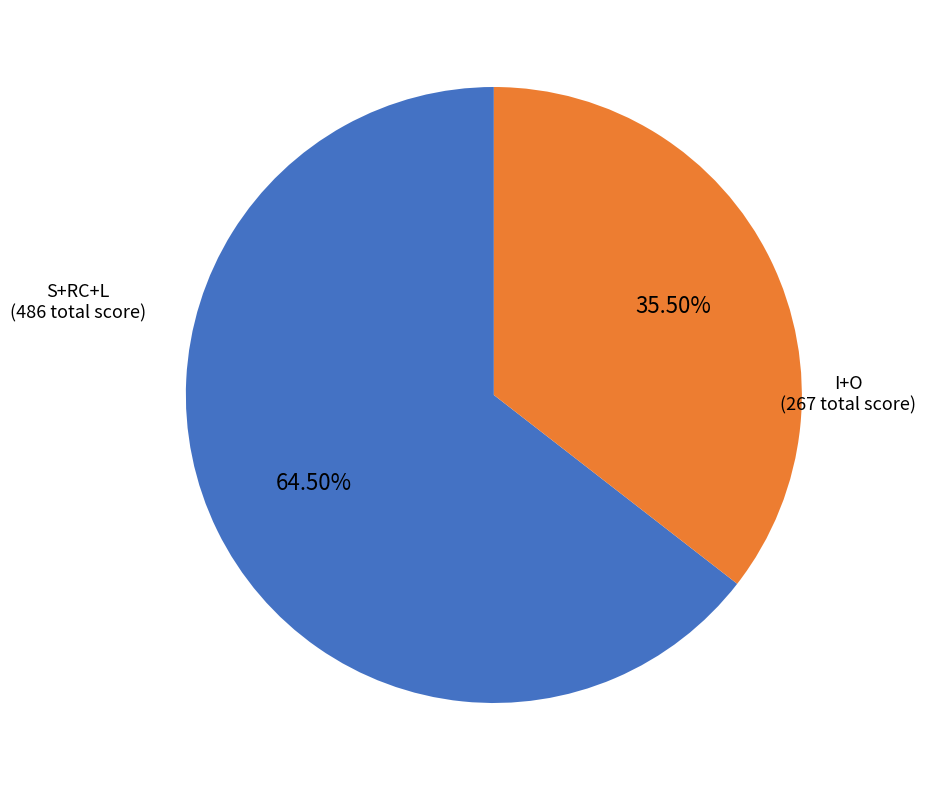

Is the sum of I+O and S+RC+L greater than half?

Yes